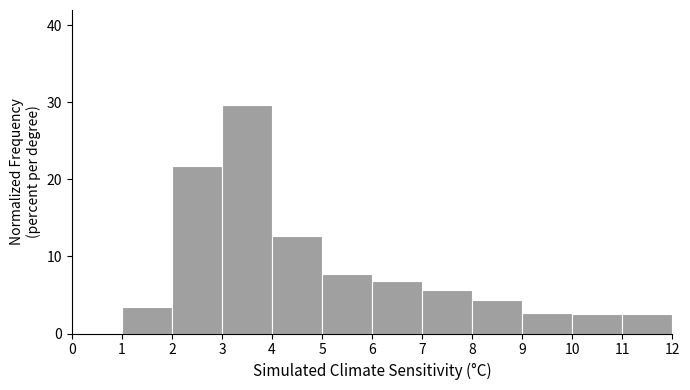

How tall is the bar that spans 11 to 12 on the x-axis? The values are not printed on the chart, so give them approximately, as read against the axis.

3